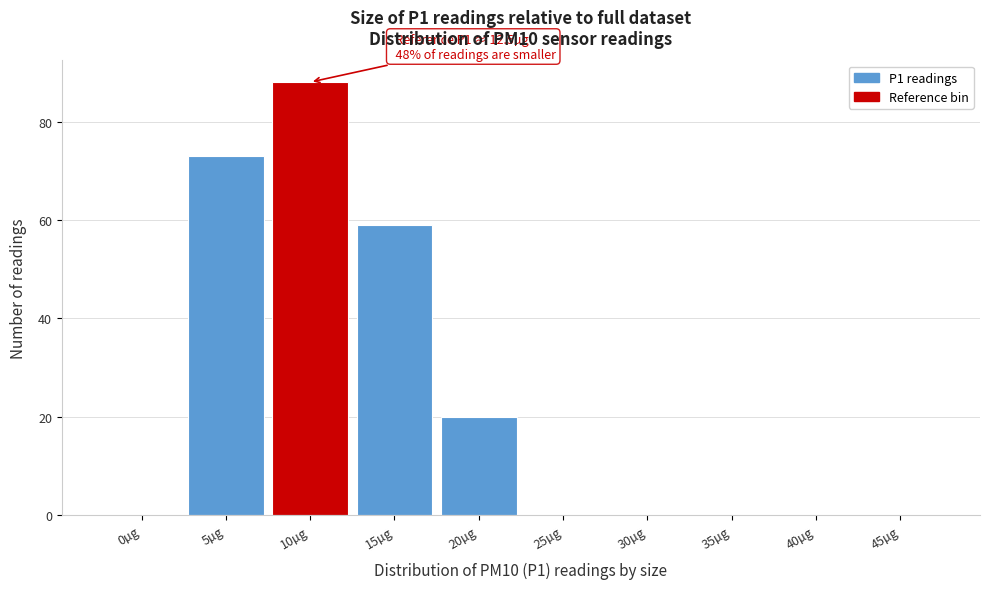

Reading left to right, extract all data points from this chart.

0µg=0	5µg=73	10µg=88	15µg=59	20µg=20	25µg=0	30µg=0	35µg=0	40µg=0	45µg=0